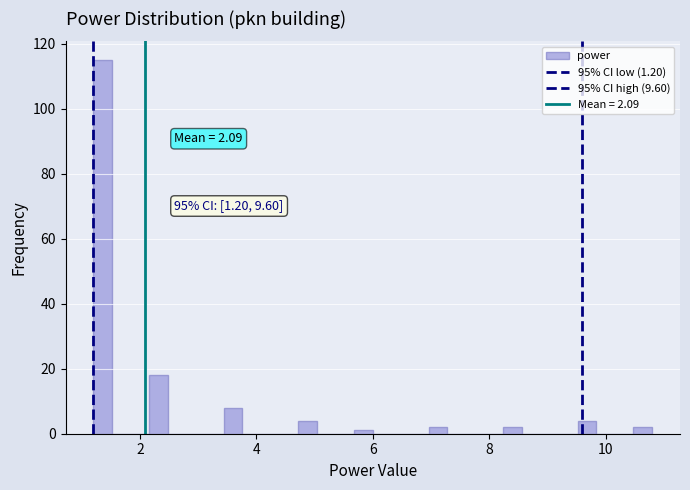

Read against the x-axis, roughly where is the centre of the tallest bar?

1.4